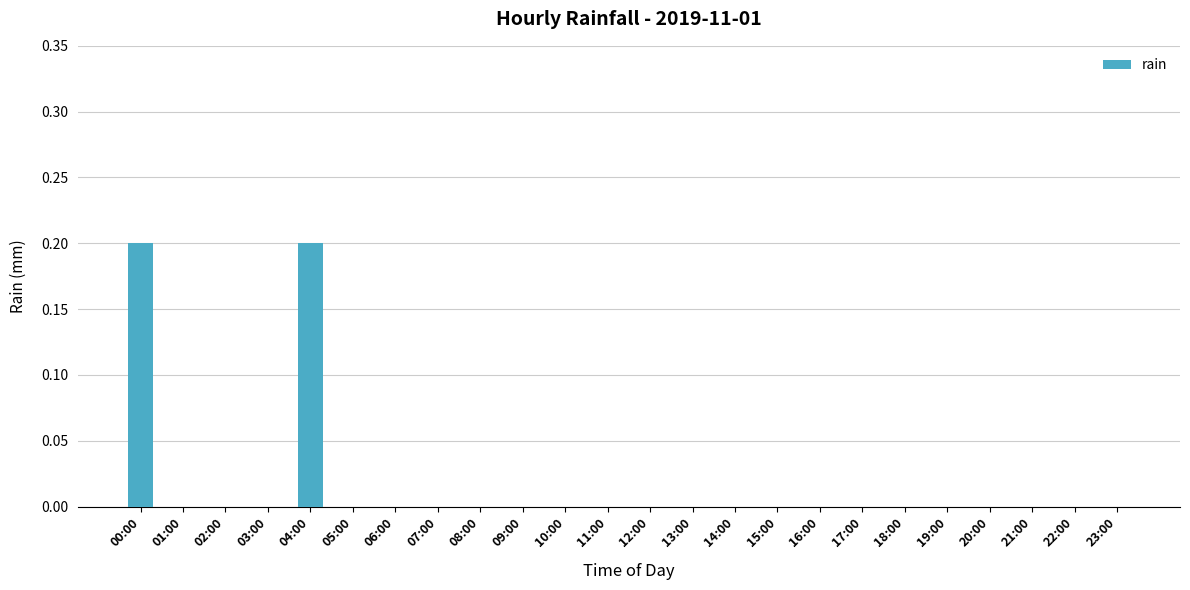

The chart shows a value of -0.1 at 11:00. True or false?

False